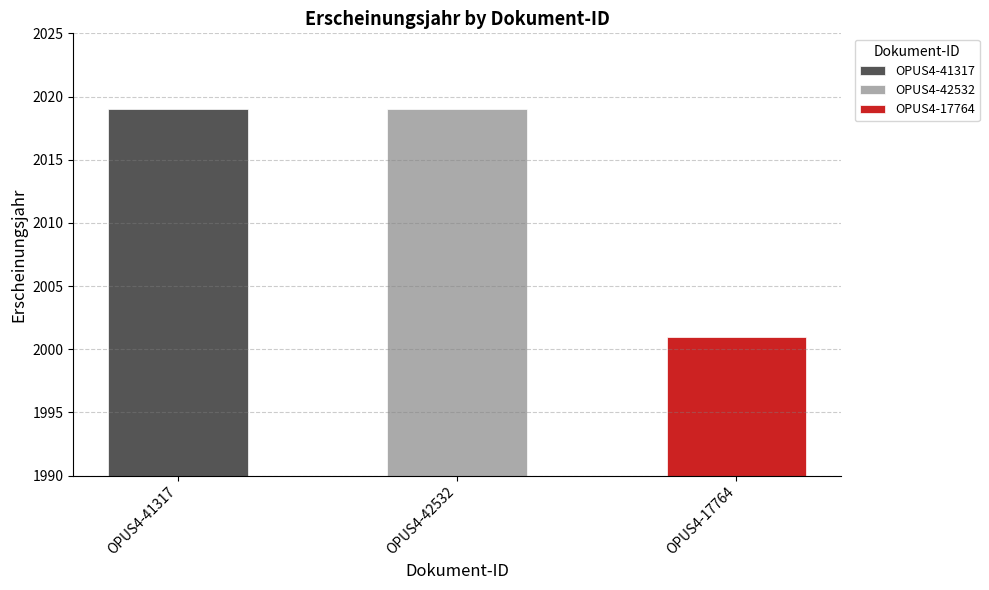

Rank the categories by value from highest to lowest.

OPUS4-41317, OPUS4-42532, OPUS4-17764